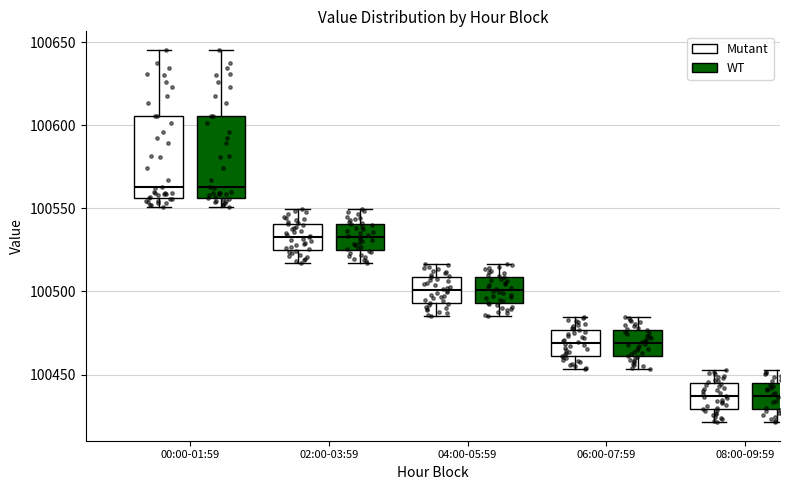

Reading left to right, read every box against the y-axis: the position of its median line, the range the box covers, and the ends of its whiskers. The values are not printed on the chart, so give them approximately, as read against the axis.

00:00-01:59 (Mutant): median 100565, box 100555 to 100605, whiskers 100550 to 100645
00:00-01:59 (WT): median 100565, box 100555 to 100605, whiskers 100550 to 100645
02:00-03:59 (Mutant): median 100535, box 100525 to 100540, whiskers 100515 to 100550
02:00-03:59 (WT): median 100535, box 100525 to 100540, whiskers 100515 to 100550
04:00-05:59 (Mutant): median 100500, box 100495 to 100510, whiskers 100485 to 100515
04:00-05:59 (WT): median 100500, box 100495 to 100510, whiskers 100485 to 100515
06:00-07:59 (Mutant): median 100470, box 100460 to 100475, whiskers 100455 to 100485
06:00-07:59 (WT): median 100470, box 100460 to 100475, whiskers 100455 to 100485
08:00-09:59 (Mutant): median 100435, box 100430 to 100445, whiskers 100420 to 100455
08:00-09:59 (WT): median 100435, box 100430 to 100445, whiskers 100420 to 100455